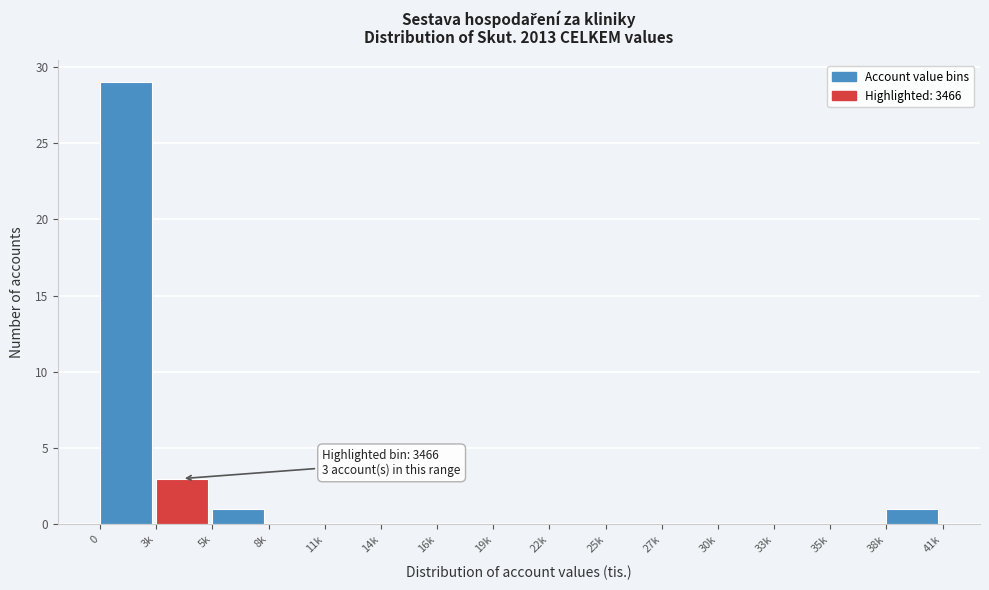

Reading left to right, transcribe all the data shown in this chart.

0=29	3k=3	5k=1	8k=0	11k=0	14k=0	16k=0	19k=0	22k=0	25k=0	27k=0	30k=0	33k=0	35k=0	38k=1